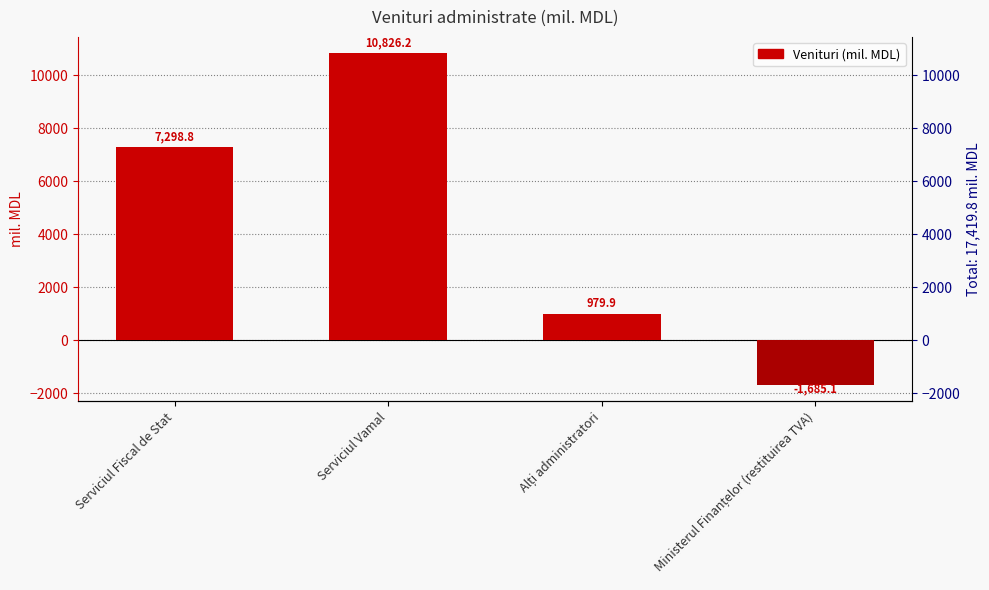

What is the change in value from Serviciul Fiscal de Stat to Ministerul Finanțelor (restituirea TVA)?

-8983.9